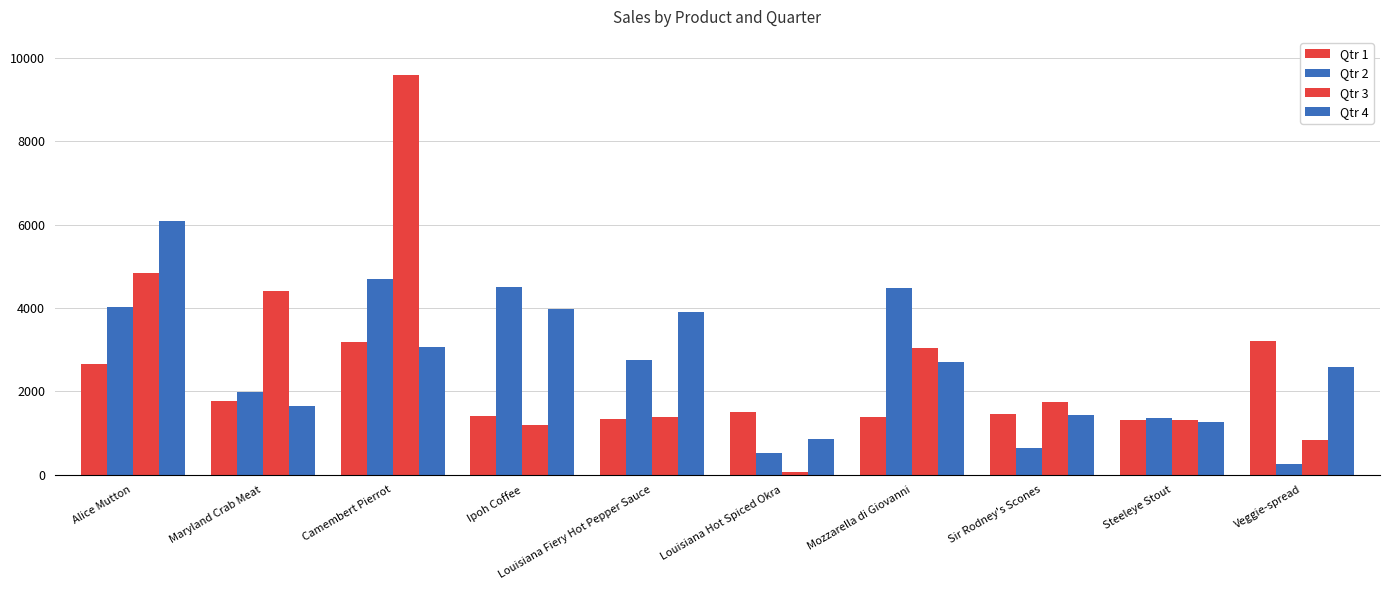

How many distinct data groups are displayed?

4